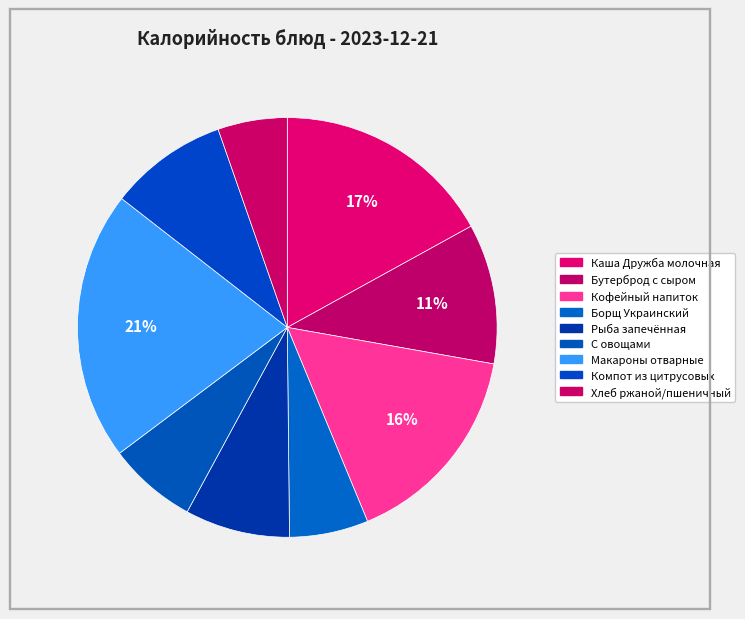

Does Хлеб ржаной/пшеничный represent more than half of the total?

No